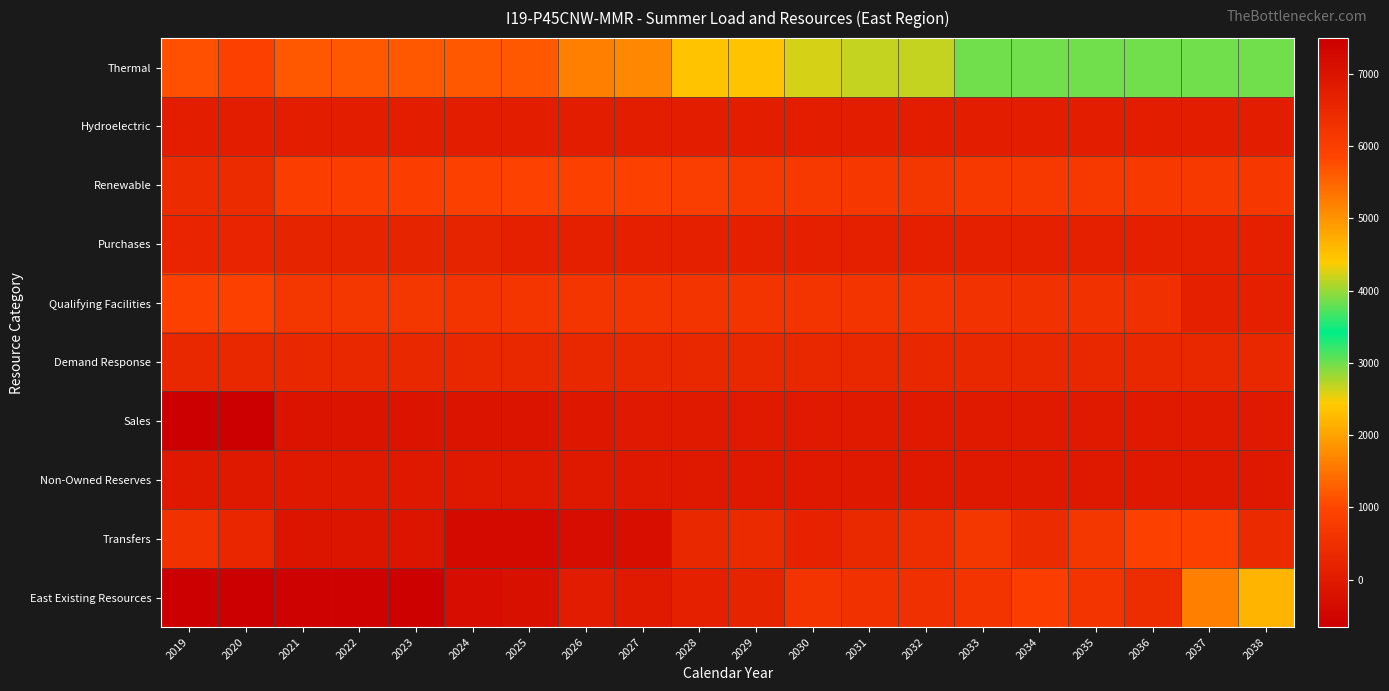

At 2035, list the series in order from largest to smallest.

East Existing Resources, Thermal, Renewable, Transfers, Qualifying Facilities, Demand Response, Purchases, Hydroelectric, Sales, Non-Owned Reserves